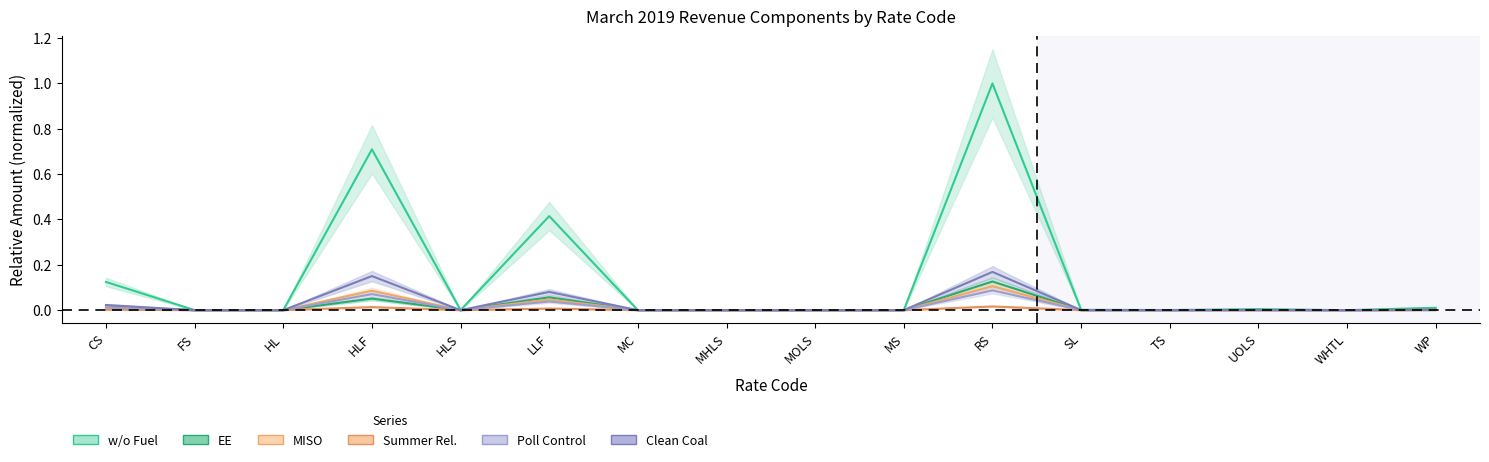

At which category is the sum across all series the highest?

RS